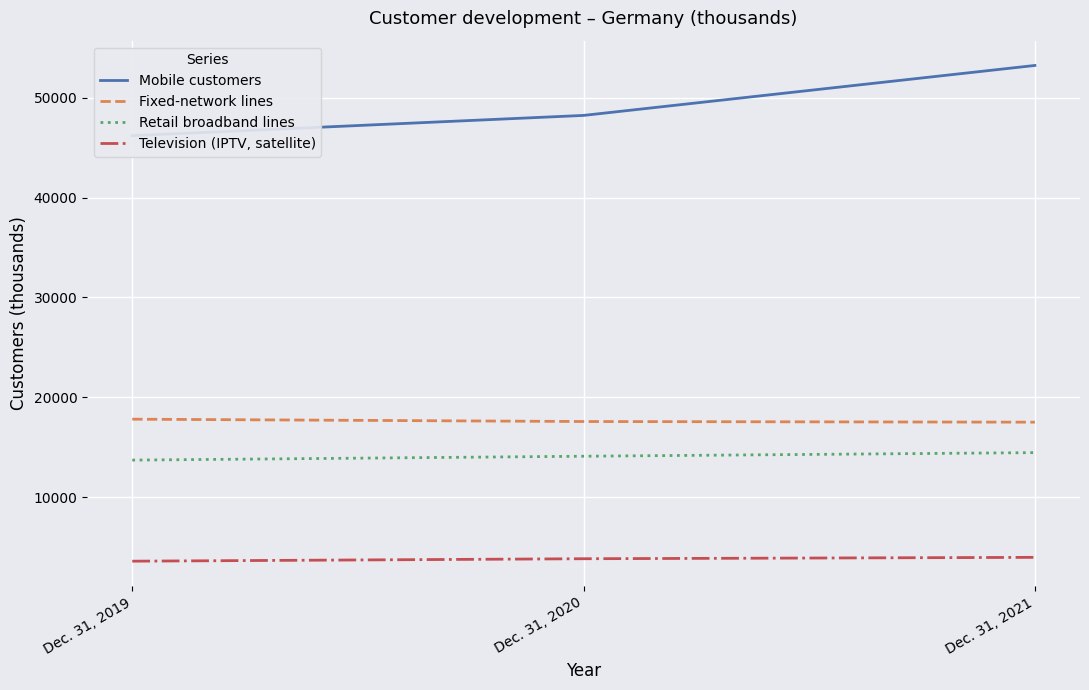

What is the lowest value of the Fixed-network lines series?

17525